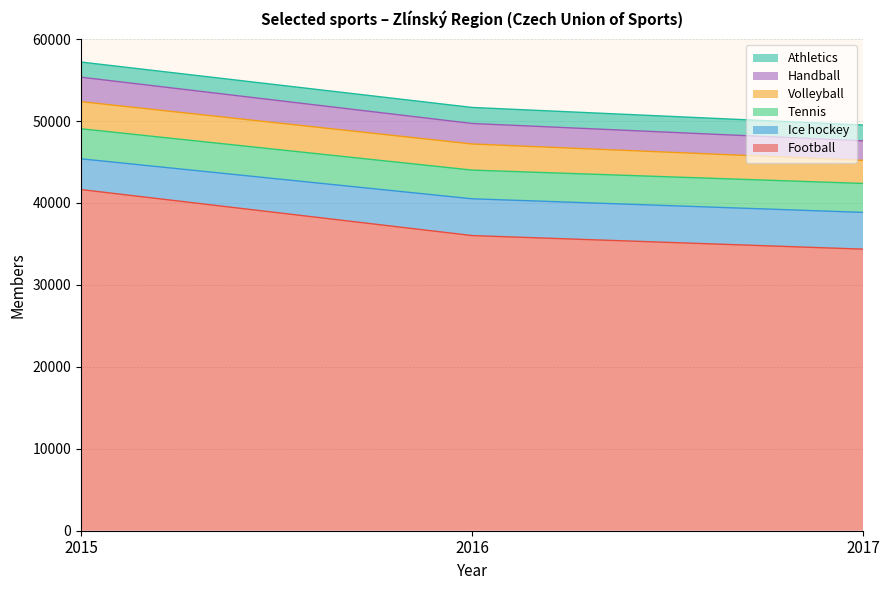

What is the total value across all series at 2016?

51659